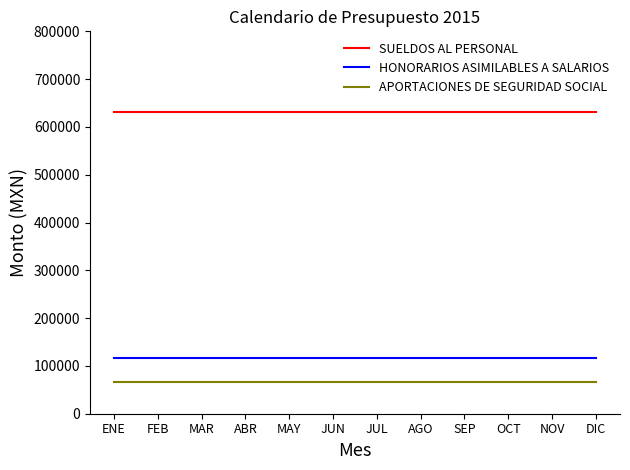

How many lines are shown in the chart?

3